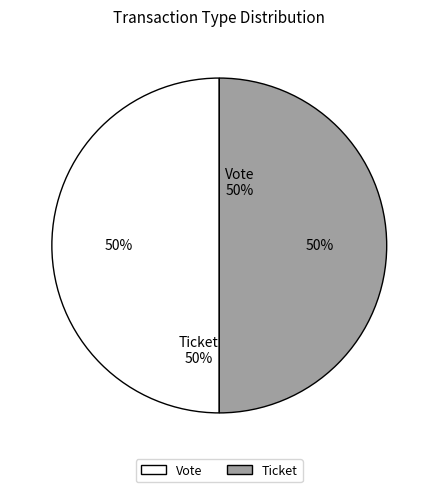

Which category has the smallest portion of the pie?

Ticket tx (io_index=0)